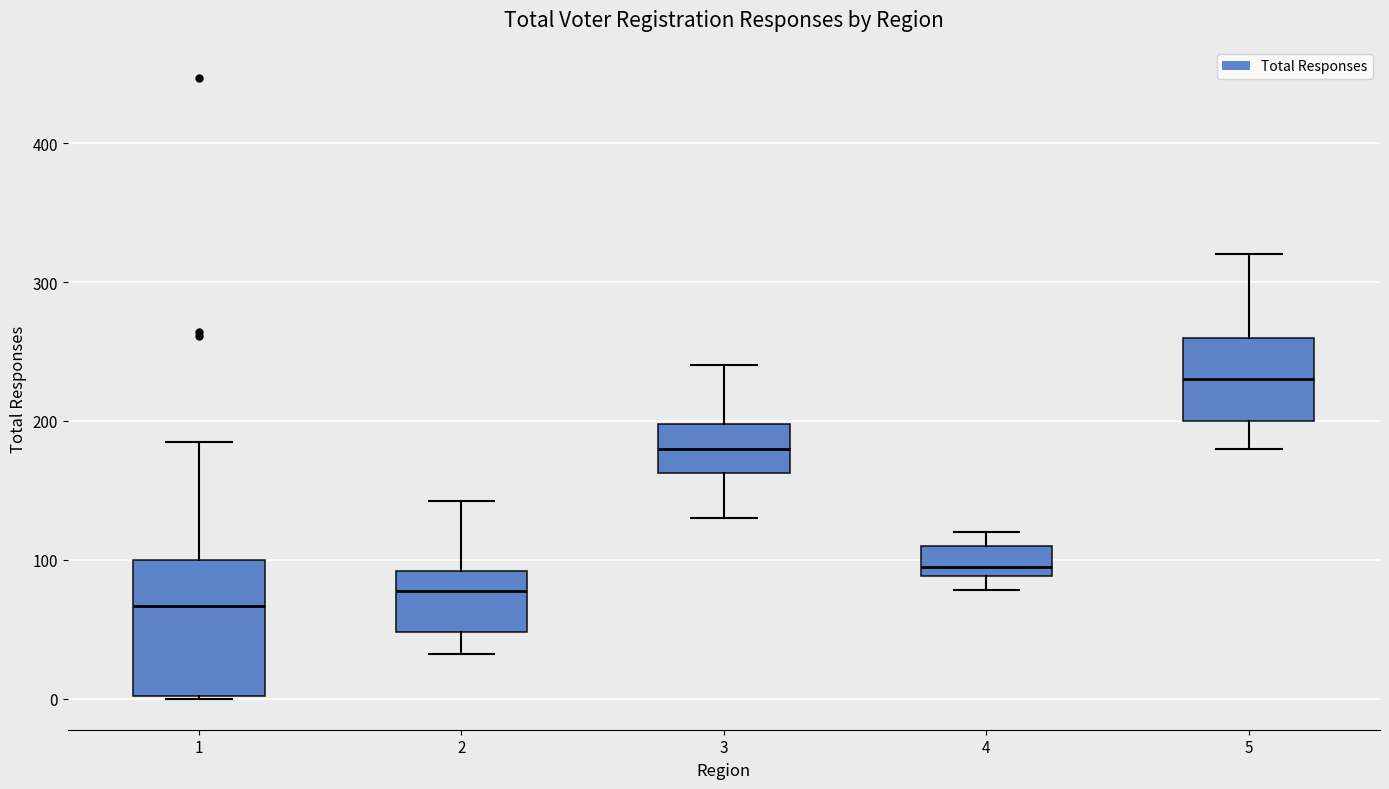

Which box's median line is the highest?

5